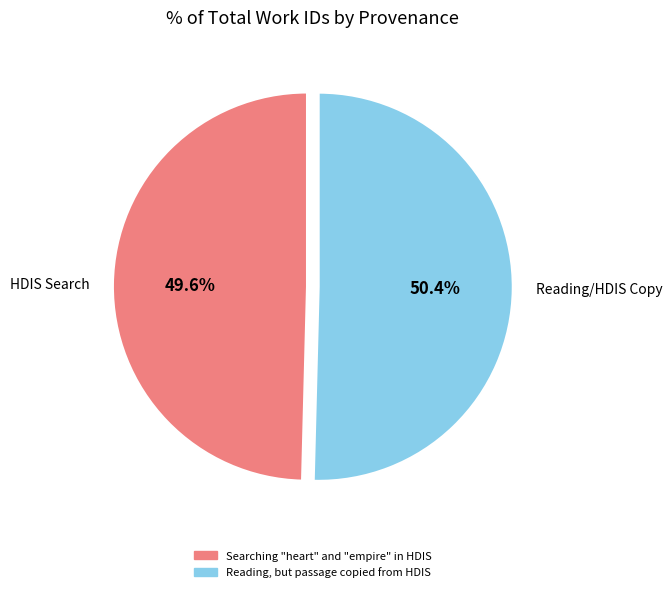

To the nearest percent, what is the difference between the Searching "heart" and "empire" in HDIS and Reading, but passage copied from HDIS slice percentages?

1%